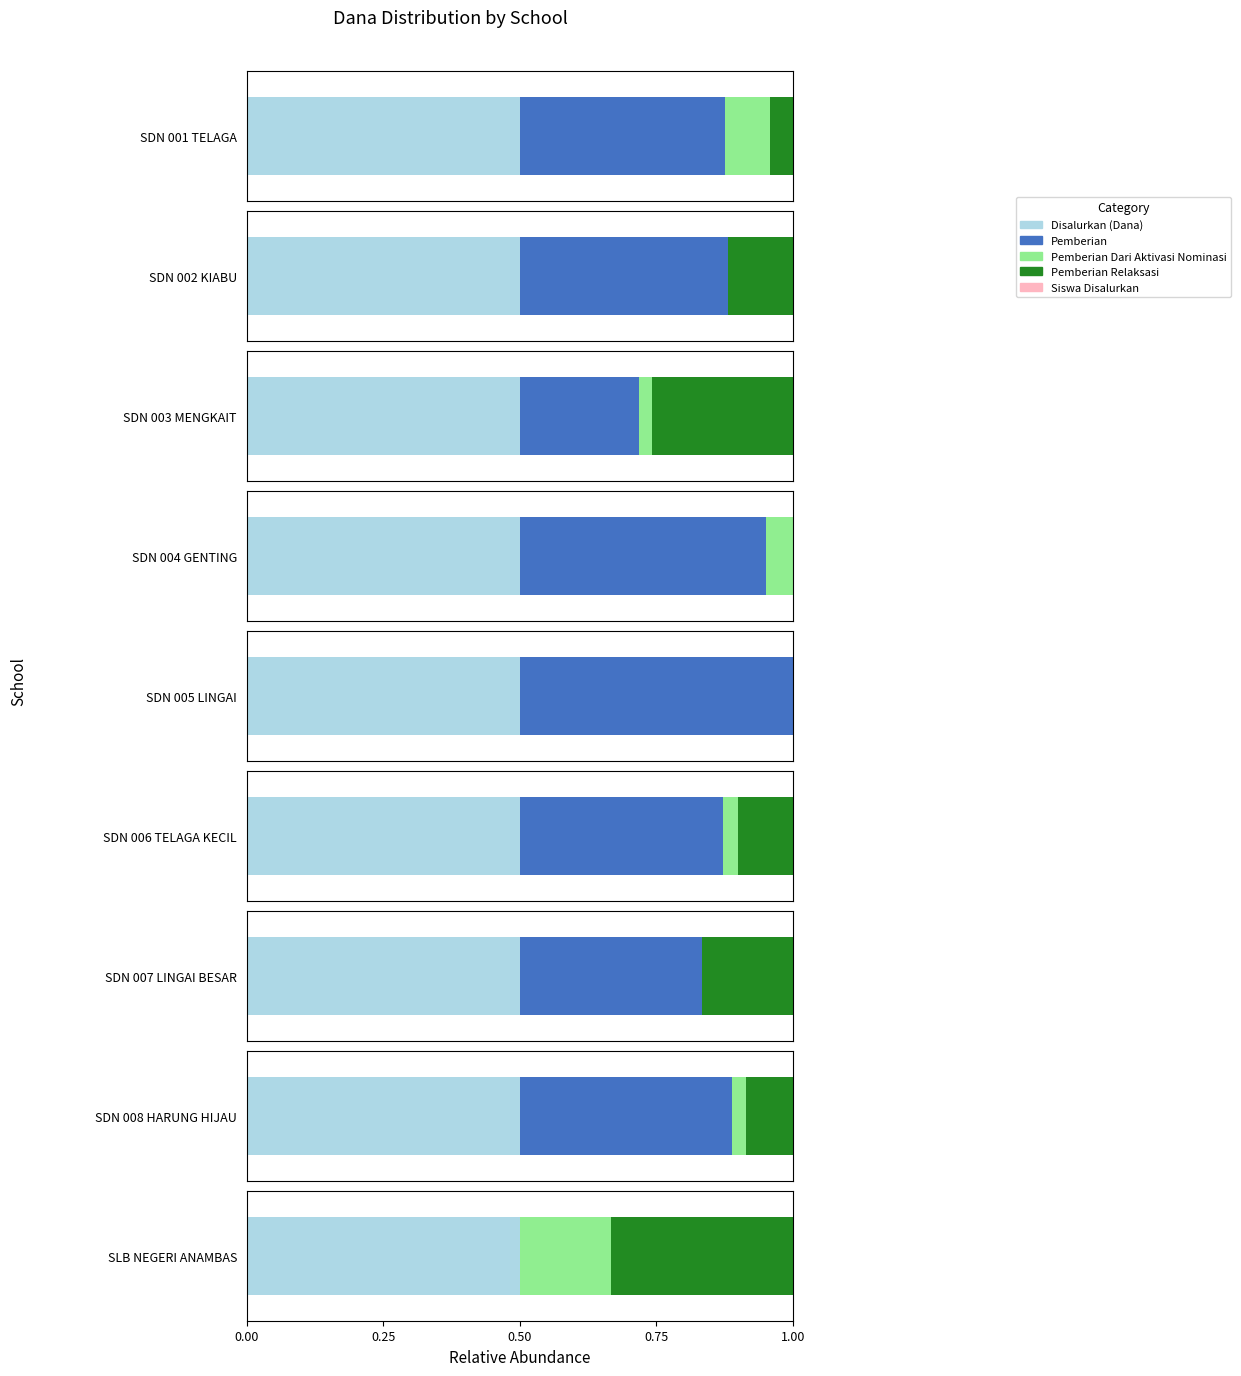

At which label does Disalurkan (Dana) first exceed 7875000?

SDN 002 KIABU